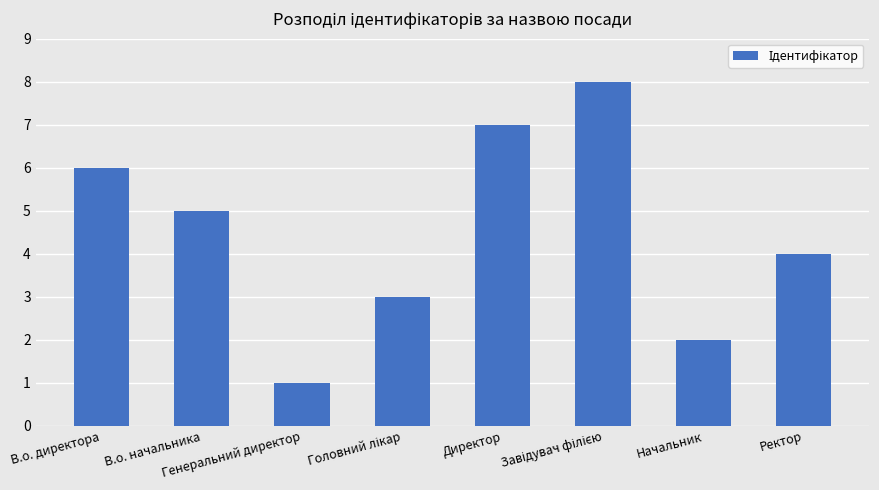

The chart shows a value of 10 at В.о. директора. True or false?

False